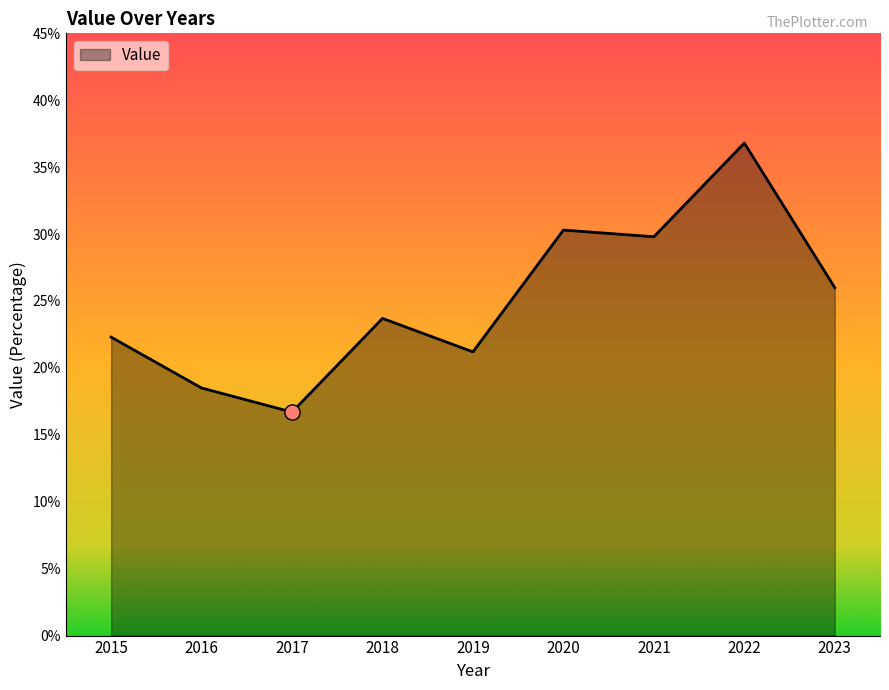

What is the ratio of the value at 2018 to the value at 2020?

0.8